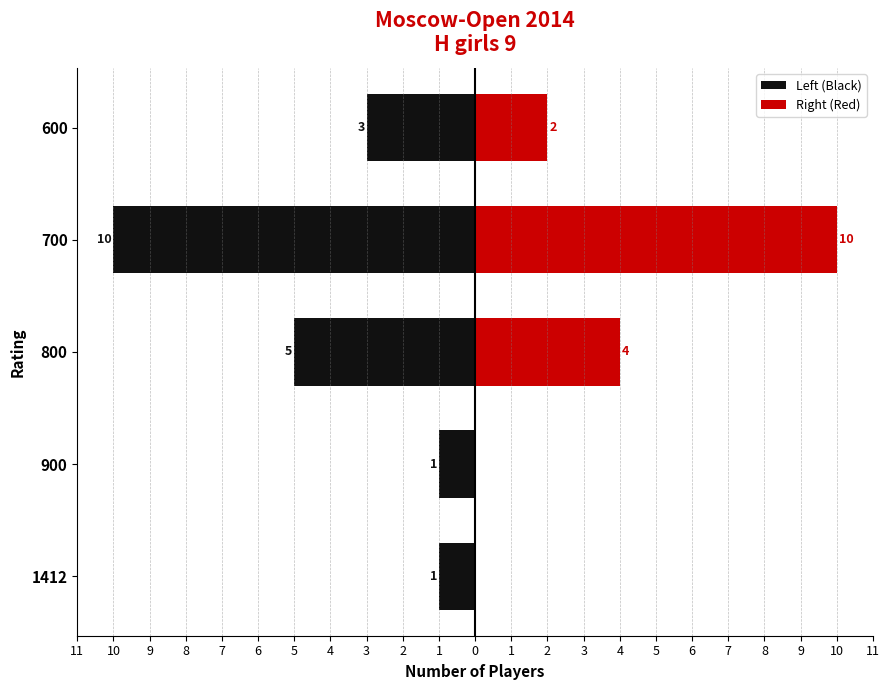

How many groups of bars are there?

5